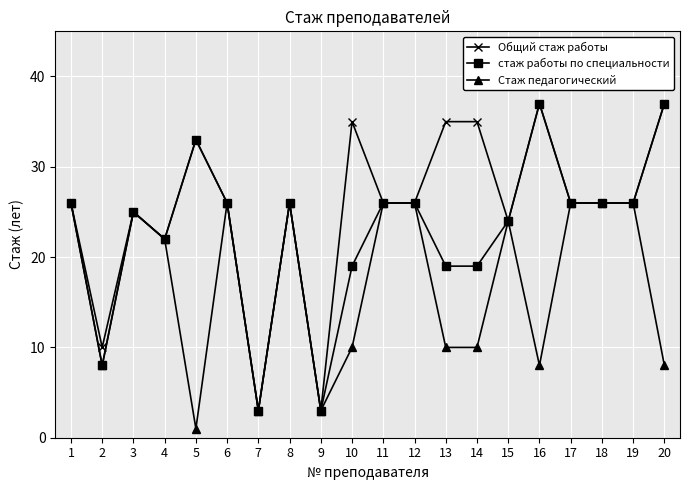

Reading left to right, what are all the values shown in this chart?

Общий стаж работы: 26	10	25	22	33	26	3	26	3	35	26	26	35	35	24	37	26	26	26	37
стаж работы по специальности: 26	8	25	22	33	26	3	26	3	19	26	26	19	19	24	37	26	26	26	37
Стаж педагогический: 26	8	25	22	1	26	3	26	3	10	26	26	10	10	24	8	26	26	26	8